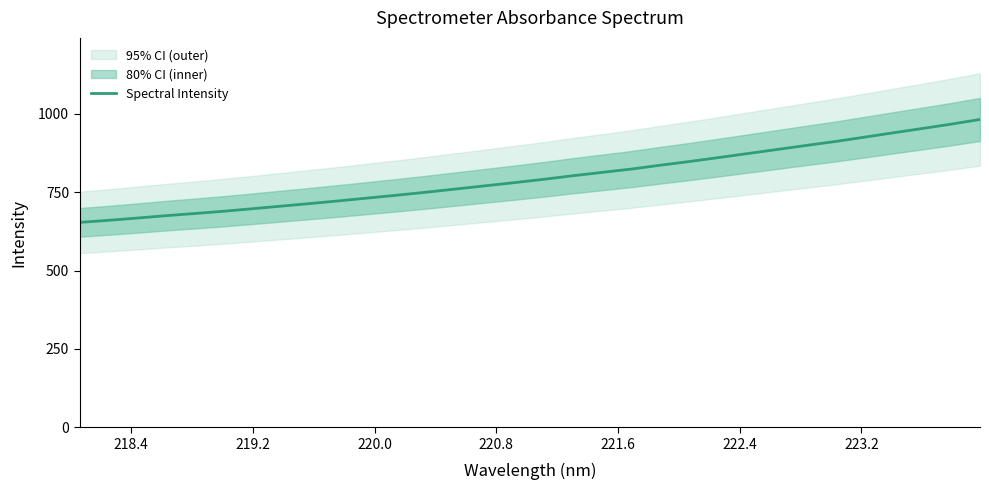

What is the highest value of the Spectral Intensity series?

982.2